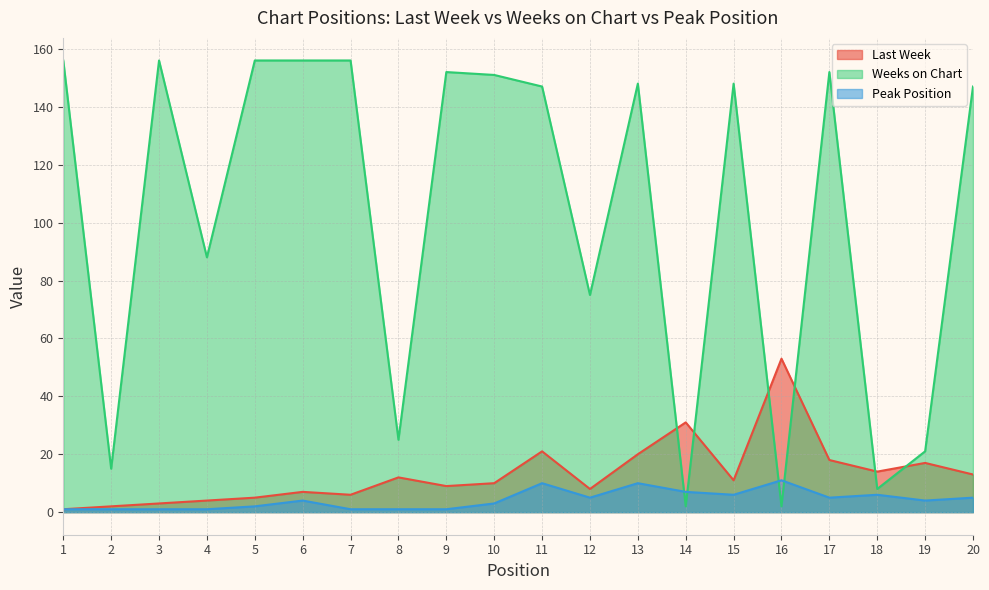

Is the value of Last Week at 4 greater than the value of Peak Position at 5?

Yes